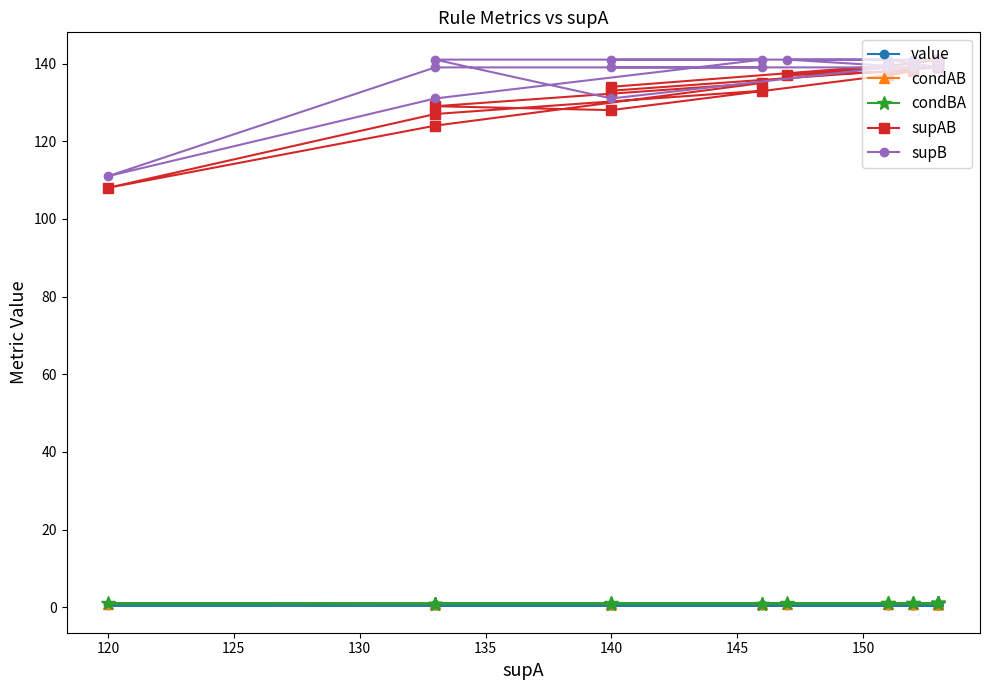

What is the sum of all supAB values?

2682.0